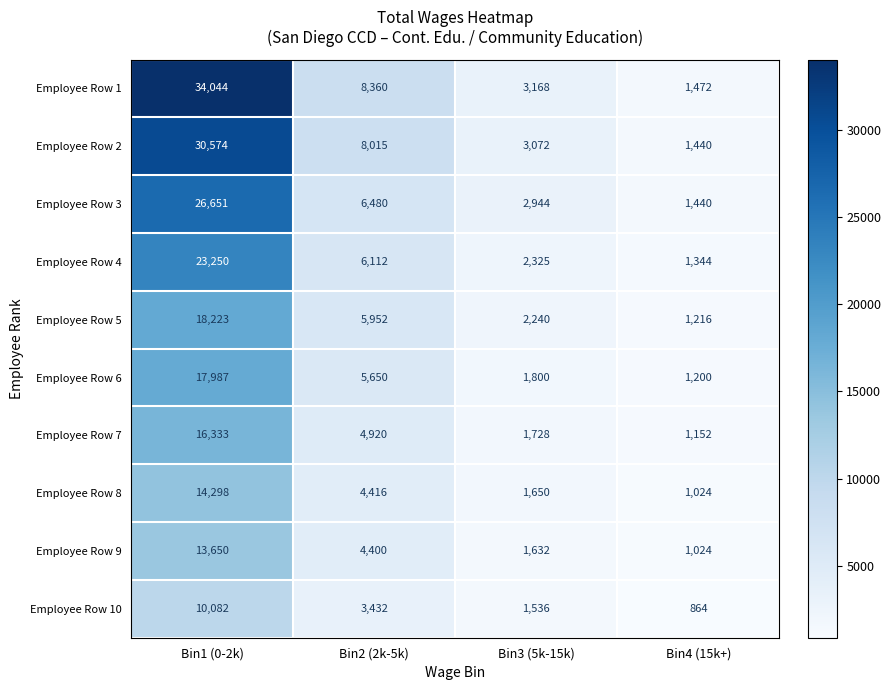

Which series changed the most between Bin1 (0-2k) and Bin3 (5k-15k)?

Employee Row 1